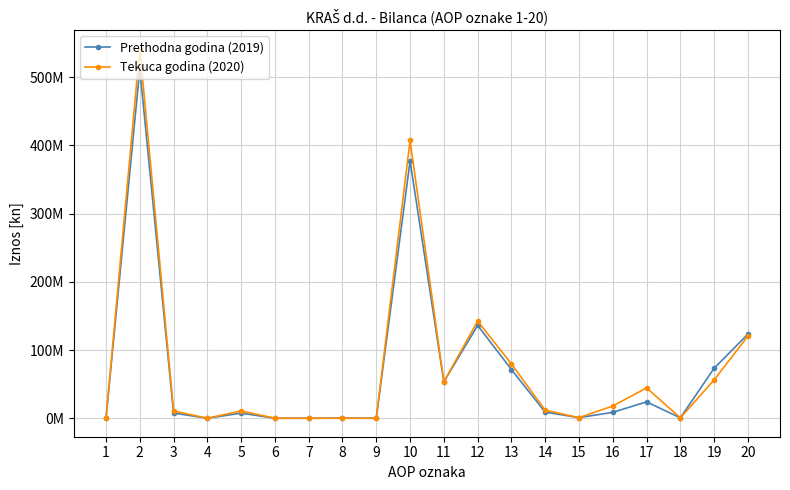

Which series has the largest total across all categories?

Tekuca godina (2020)